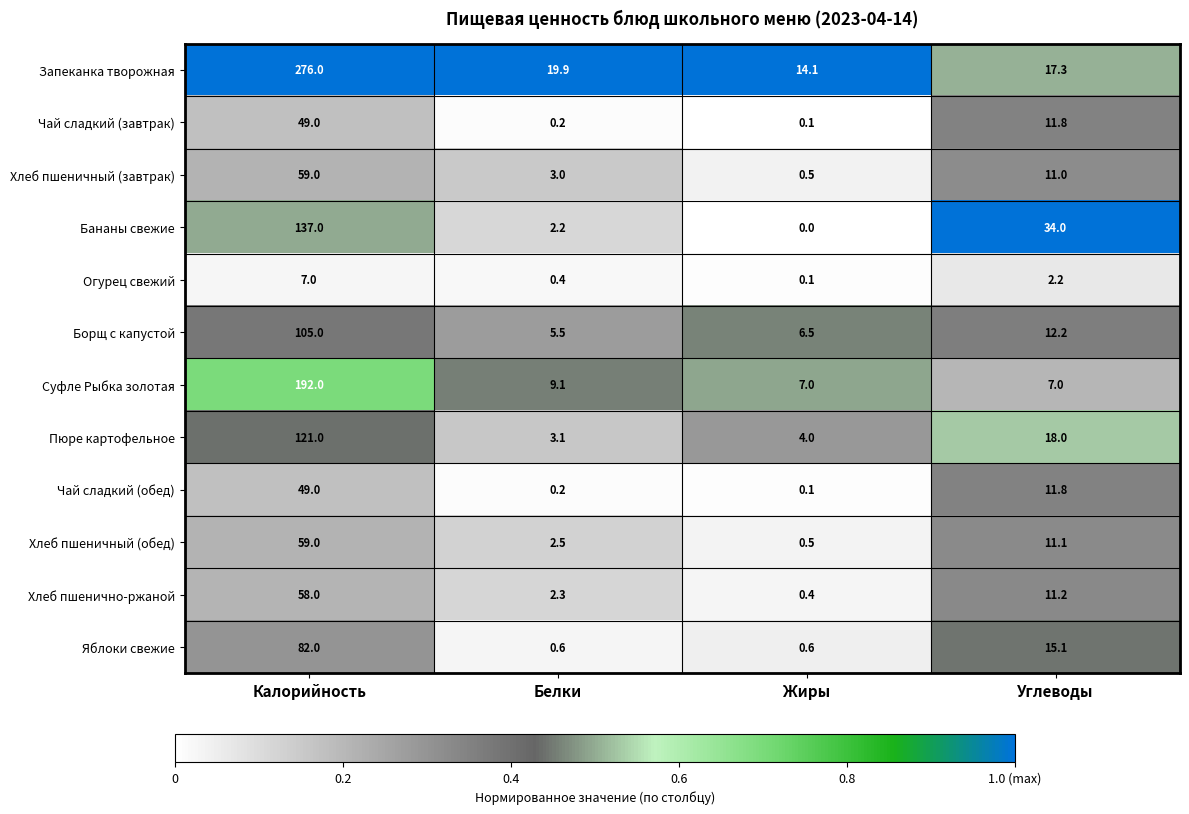

Which series changed the most between Белки and Углеводы?

Бананы свежие